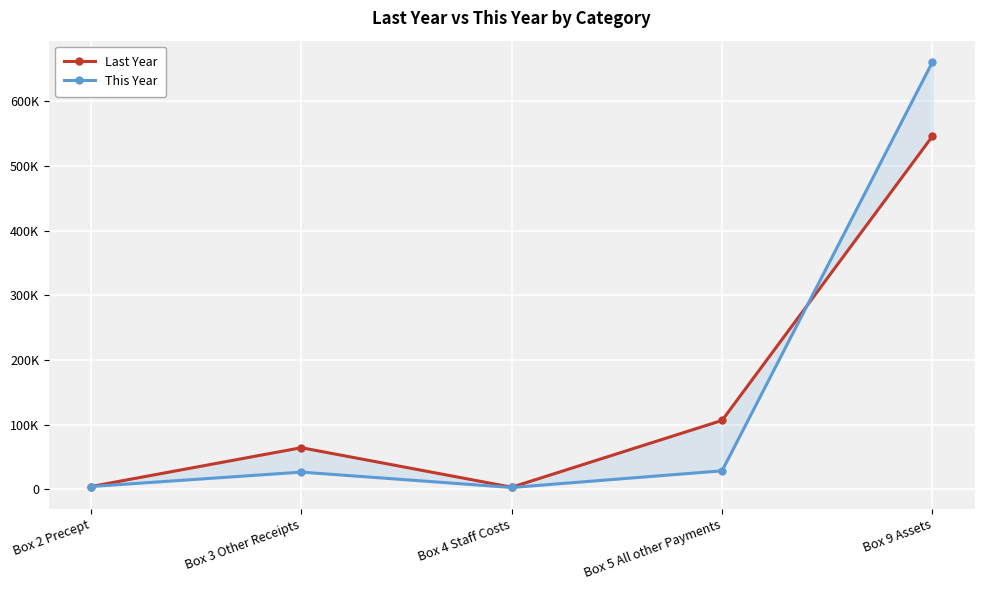

Which has a higher value, Box 2 Precept or Box 3 Other Receipts?

Box 3 Other Receipts